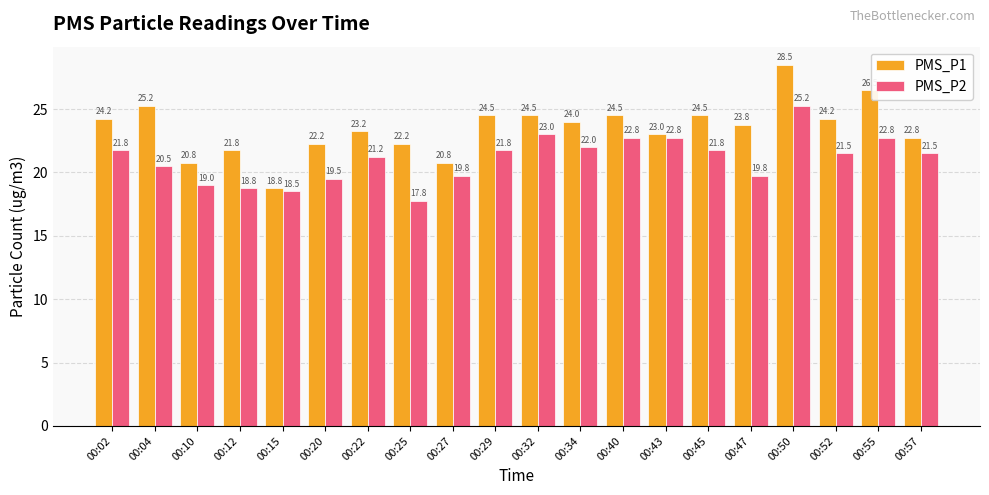

At which label does PMS_P2 reach its minimum?

00:25